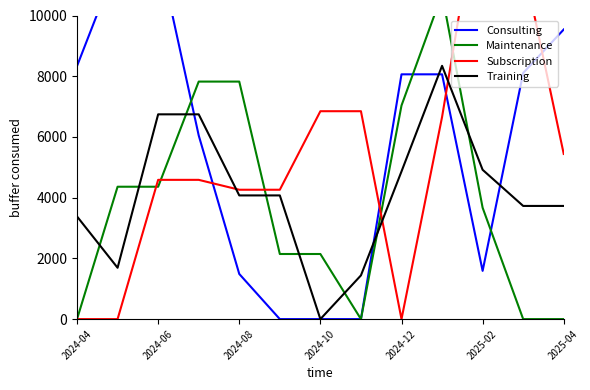

What are all the series names shown in the legend?

Consulting, Maintenance, Subscription, Training